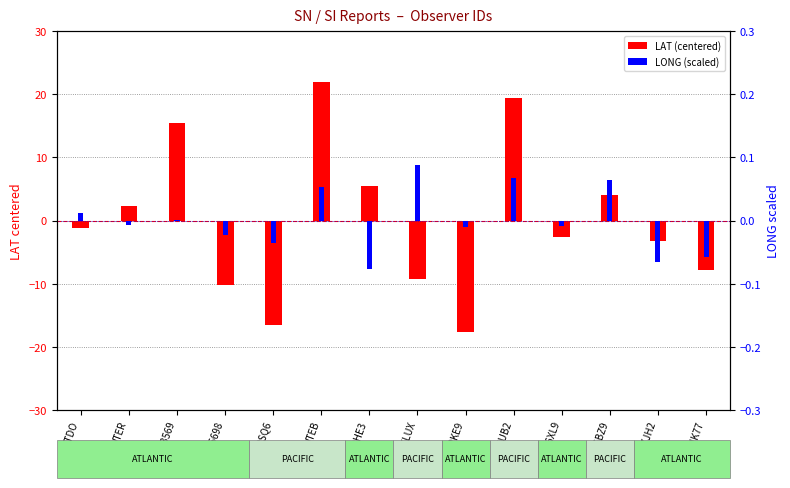

Where is LONG (scaled) nearest to the value 0?

WDE3569